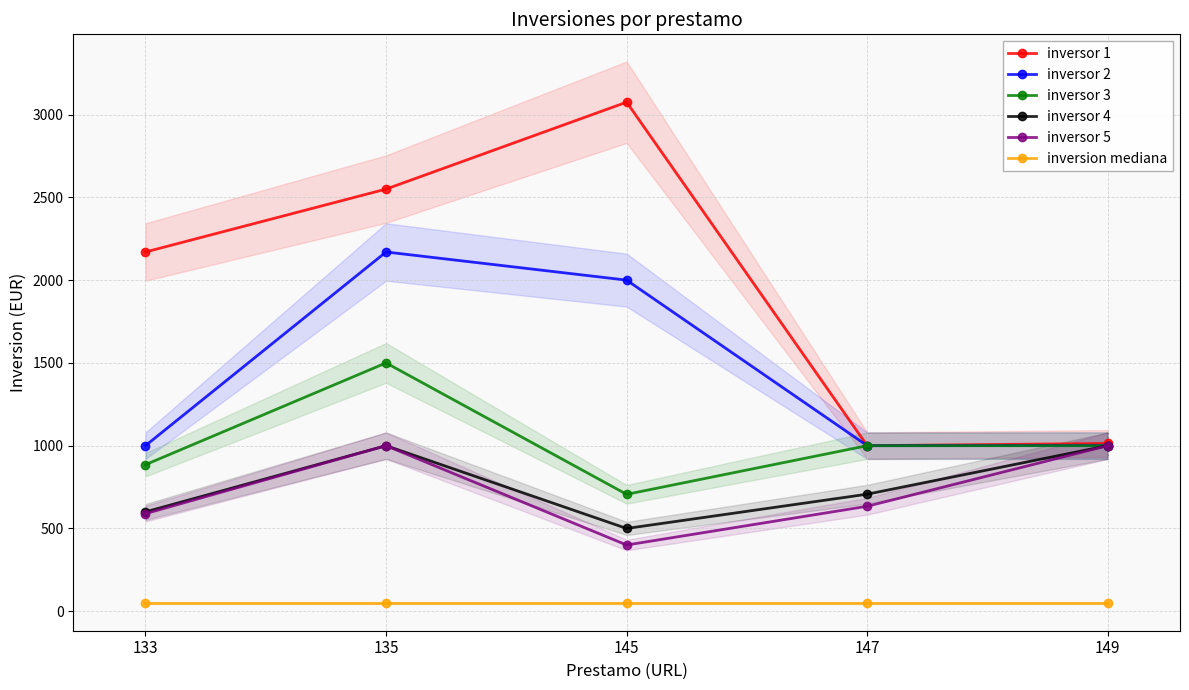

Where is inversor 1 nearest to the value 2037?

133